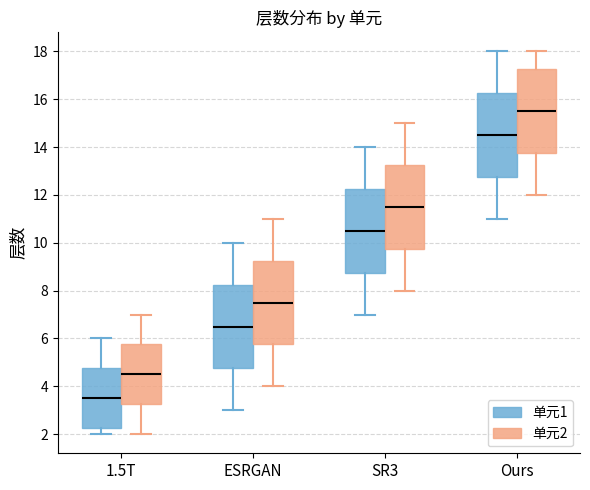

Reading left to right, transcribe this box plot: for each box, give where its median line is, the range the box spans, and where its two whiskers end, as read against the y-axis. The values are not printed on the chart, so give them approximately, as read against the axis.

1.5T (单元1): median 3.6, box 2.2 to 4.8, whiskers 2.0 to 6.0
1.5T (单元2): median 4.6, box 3.2 to 5.8, whiskers 2.0 to 7.0
ESRGAN (单元1): median 6.6, box 4.8 to 8.2, whiskers 3.0 to 10.0
ESRGAN (单元2): median 7.6, box 5.8 to 9.2, whiskers 4.0 to 11.0
SR3 (单元1): median 10.6, box 8.8 to 12.2, whiskers 7.0 to 14.0
SR3 (单元2): median 11.6, box 9.8 to 13.2, whiskers 8.0 to 15.0
Ours (单元1): median 14.6, box 12.8 to 16.2, whiskers 11.0 to 18.0
Ours (单元2): median 15.6, box 13.8 to 17.2, whiskers 12.0 to 18.0